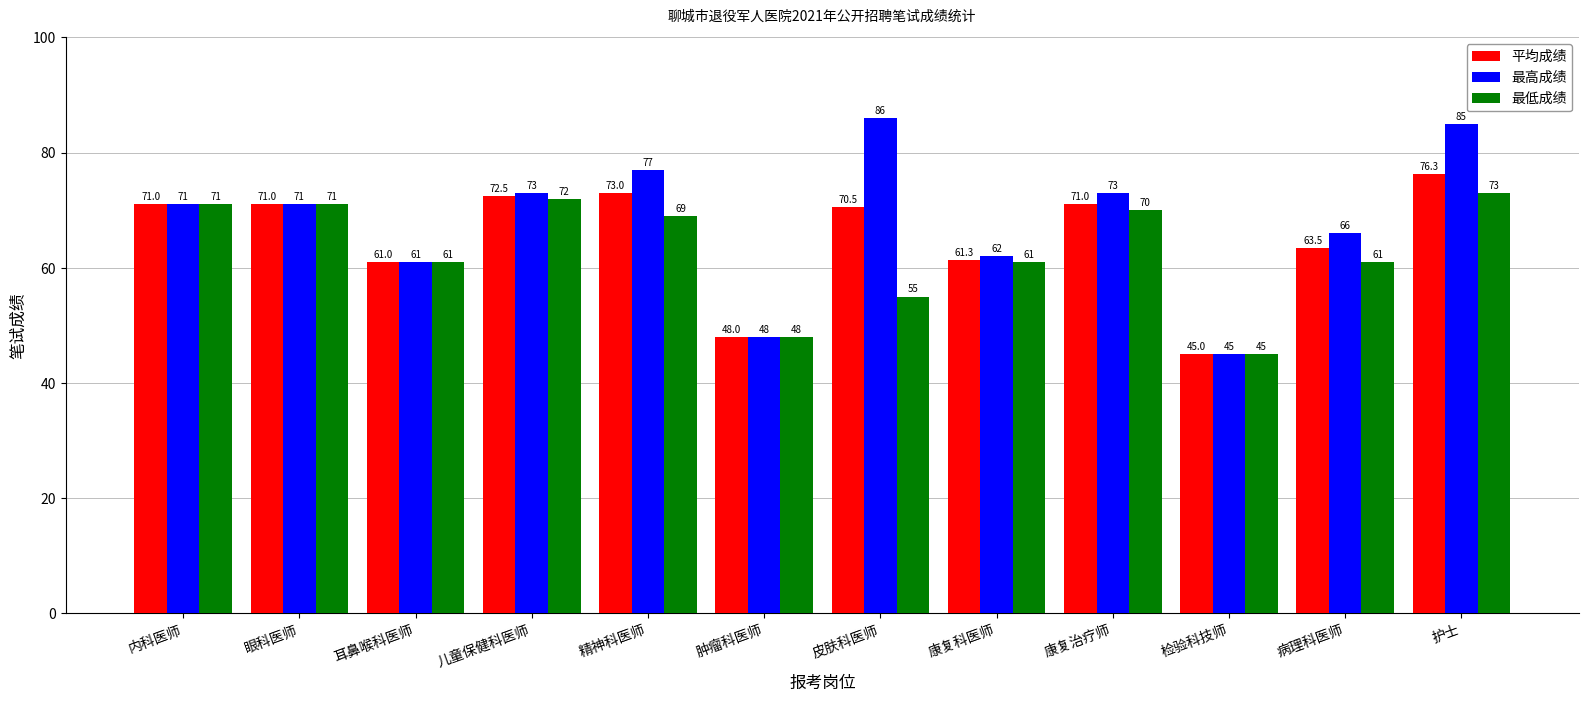

What is the maximum value for 平均成绩?

76.3